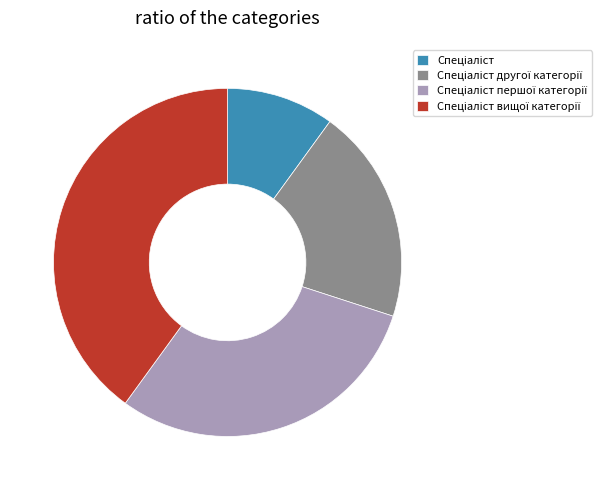

Does any single category account for the majority?

No